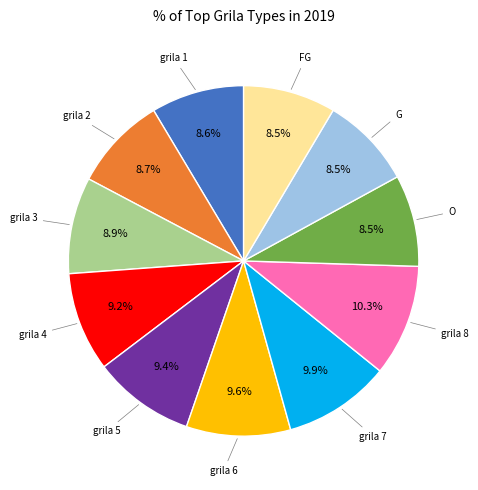

The grila 5 slice represents 9% of the pie. True or false?

True